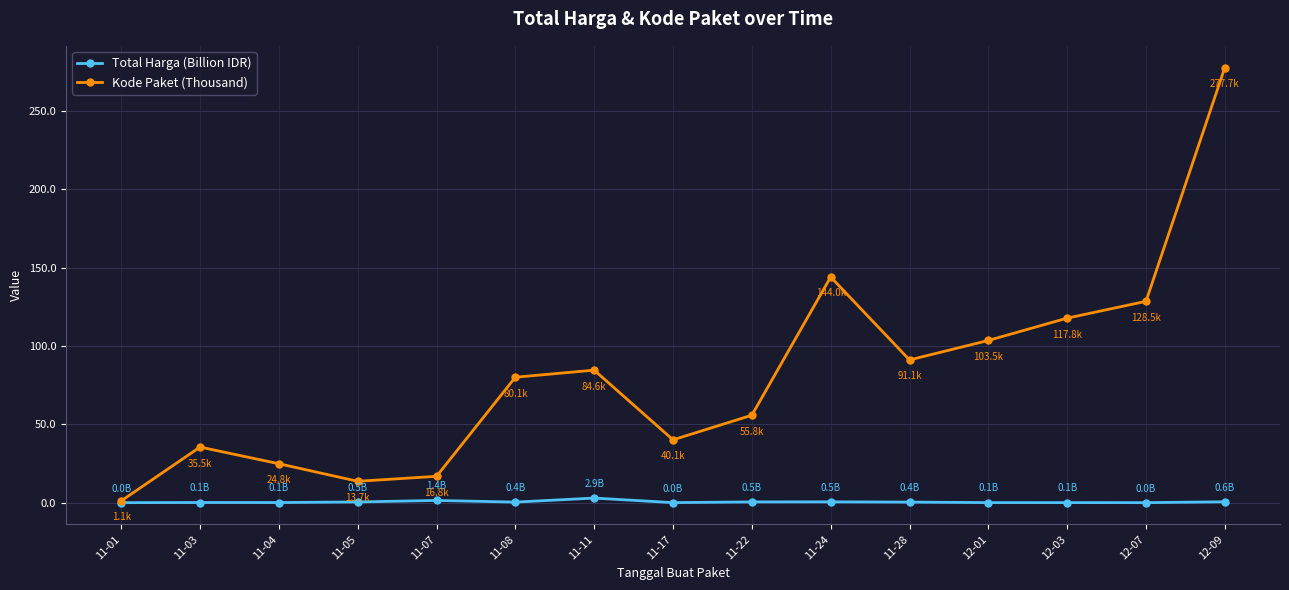

Rank the series at 11-22 from lowest to highest value.

Total Harga (Billion IDR), Kode Paket (Thousand)